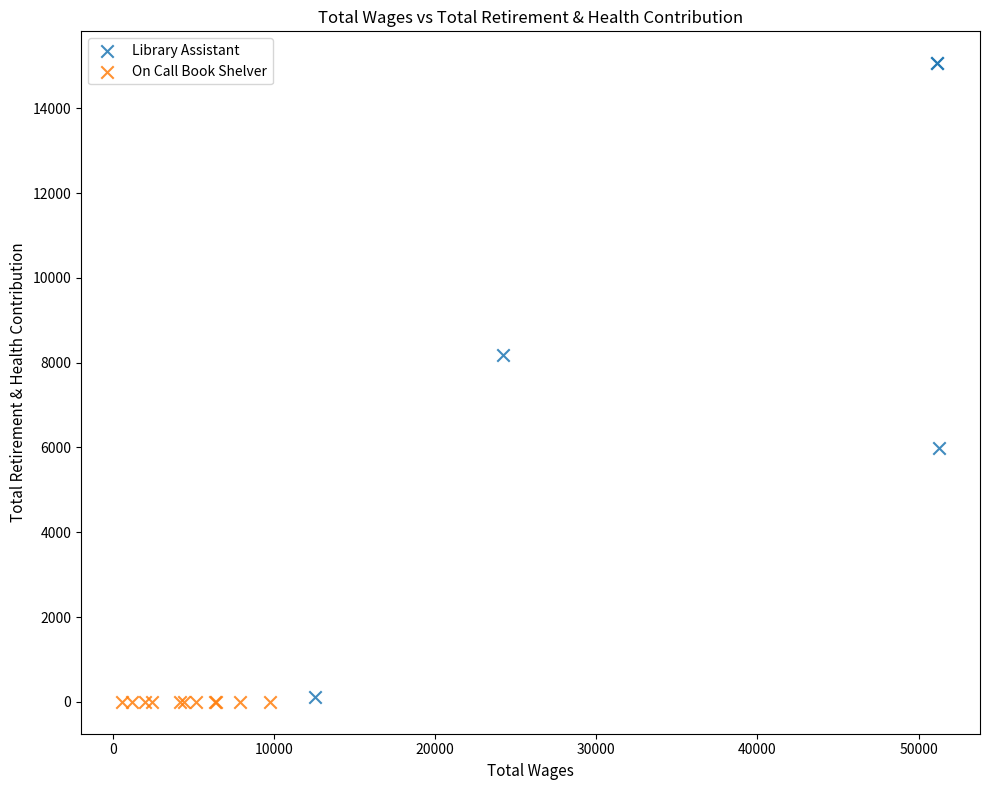

Which series reaches the maximum Y coordinate?

Library Assistant